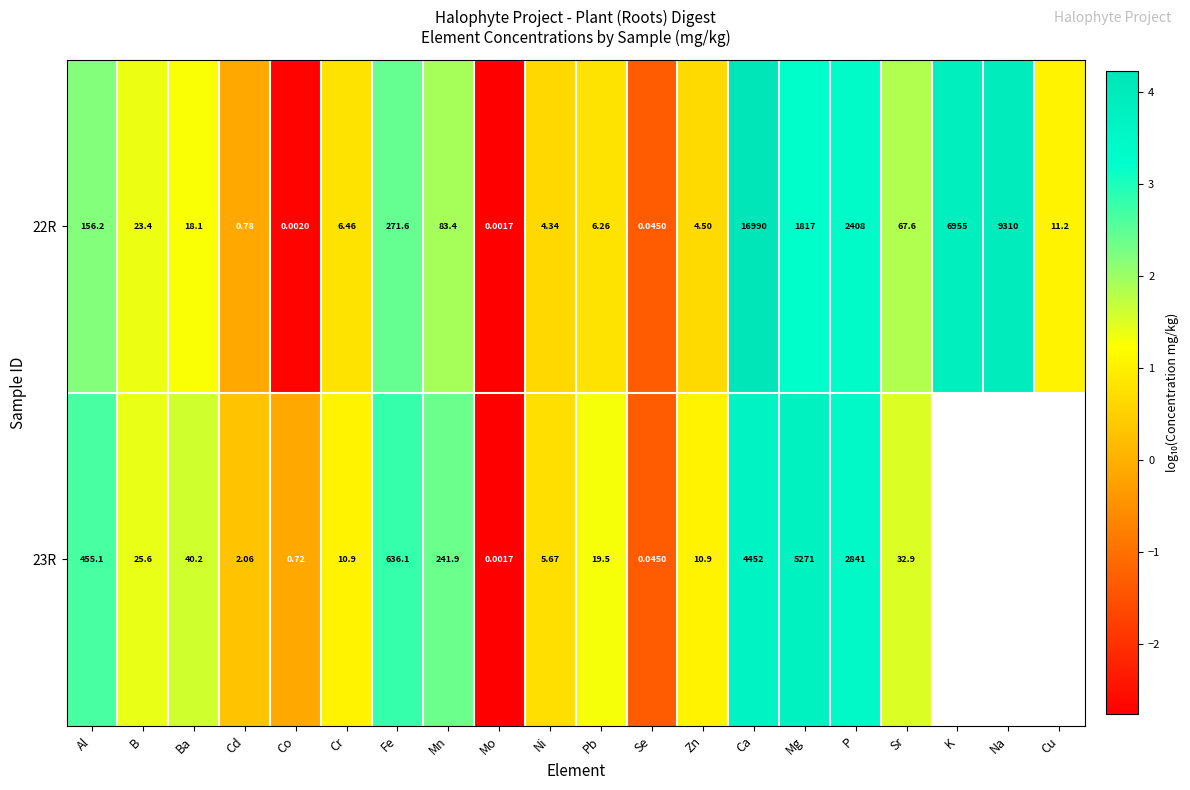

How many data points does each series have?

20